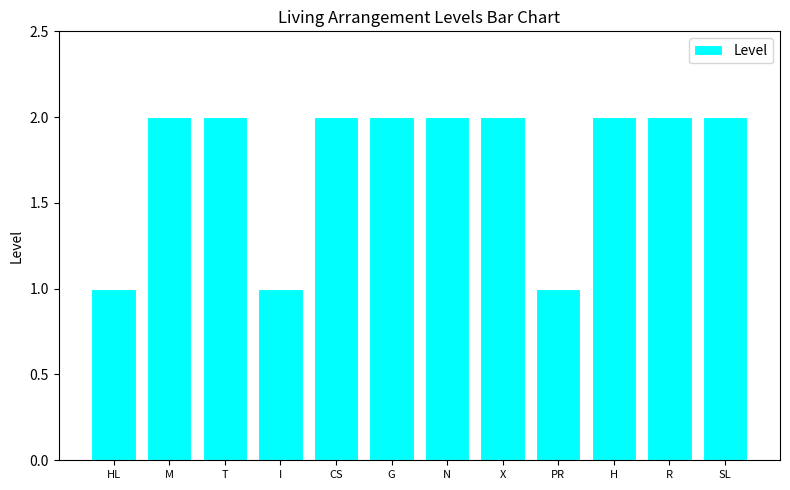

True or false: the data shows 3 at CS.

False